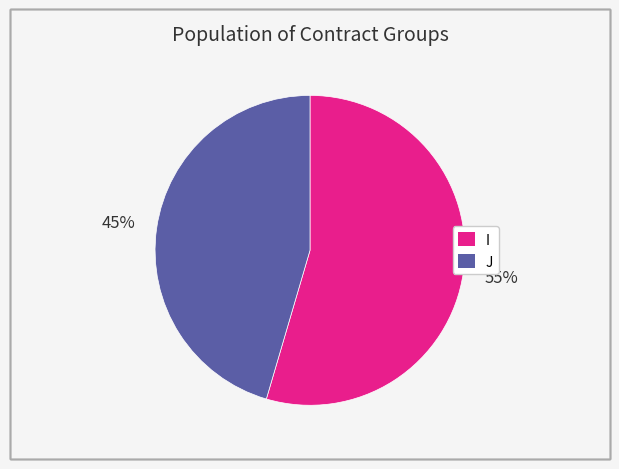

Approximately how many times larger is the value at I compared to J?

1.2